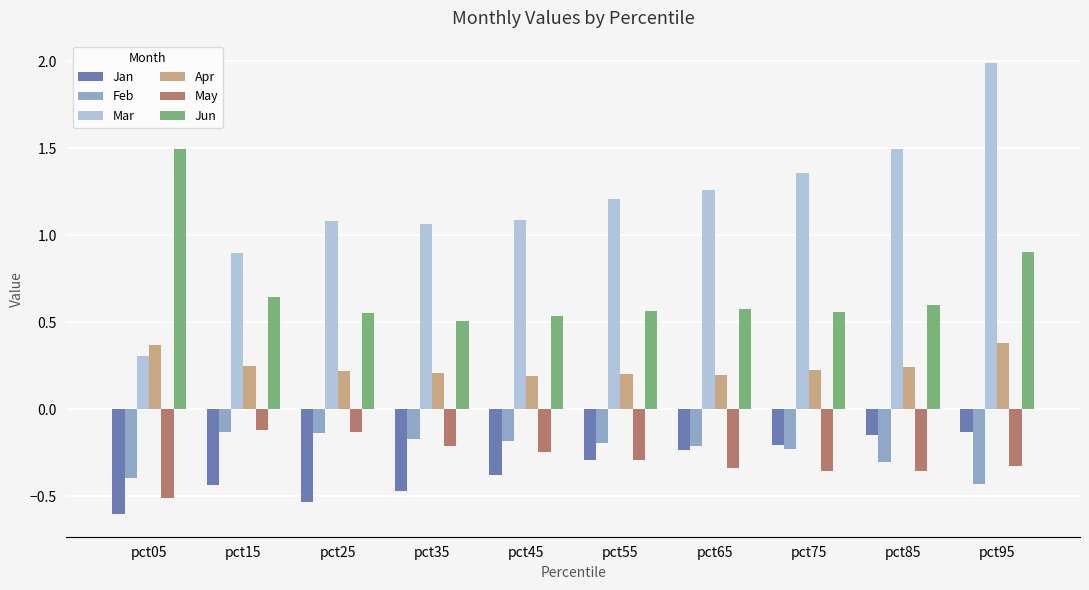

How many bars are there in each group?

6